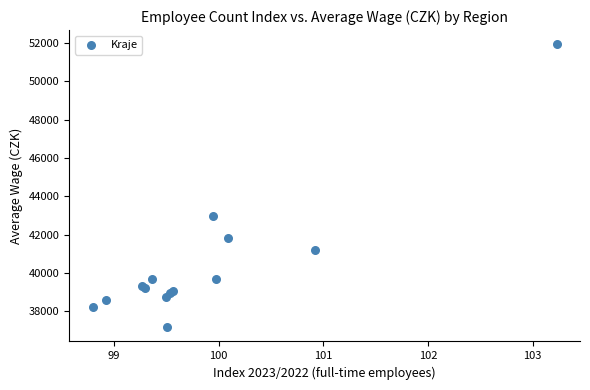

What Y value in the scatter plot is closest to 44544?

42990.4